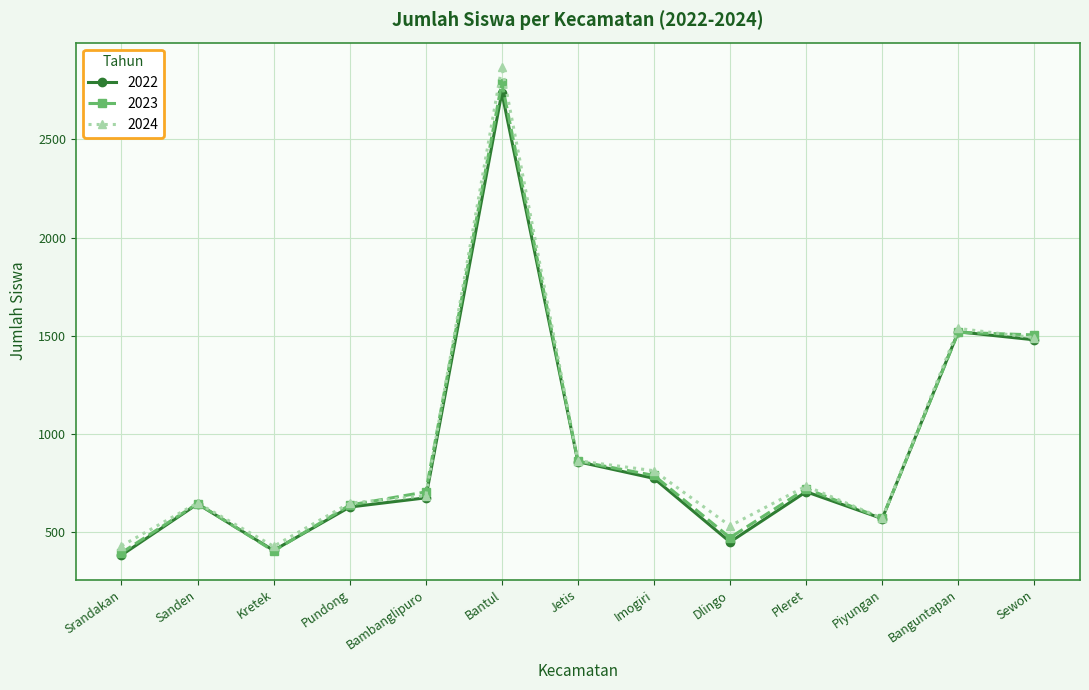

True or false: 2024 has a value of 685 at Bambanglipuro.

True